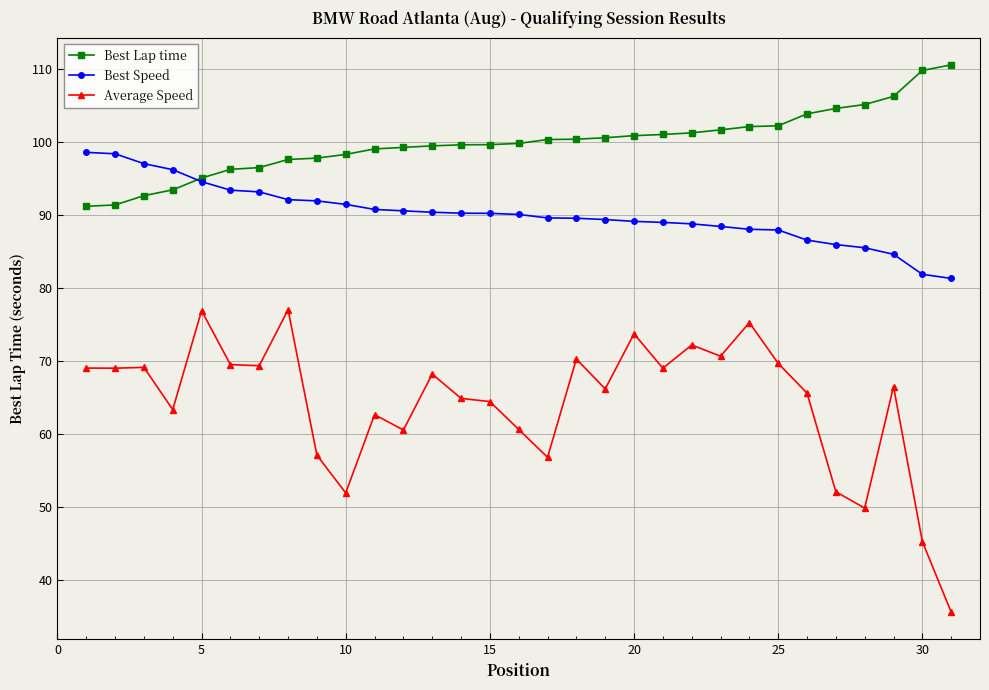

Does the chart display data point markers on the line(s)?

Yes